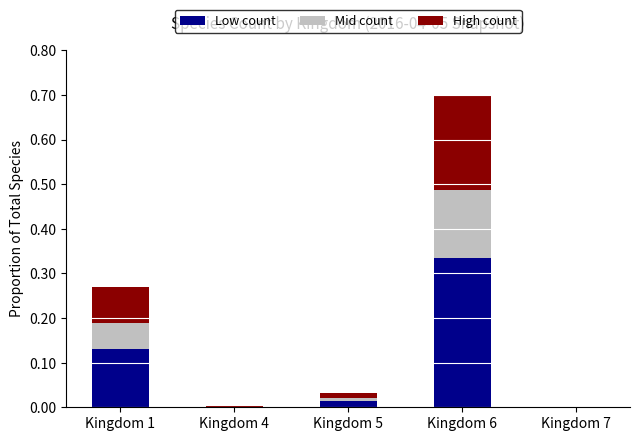

Which category has the highest value in the Low count series?

Kingdom 6